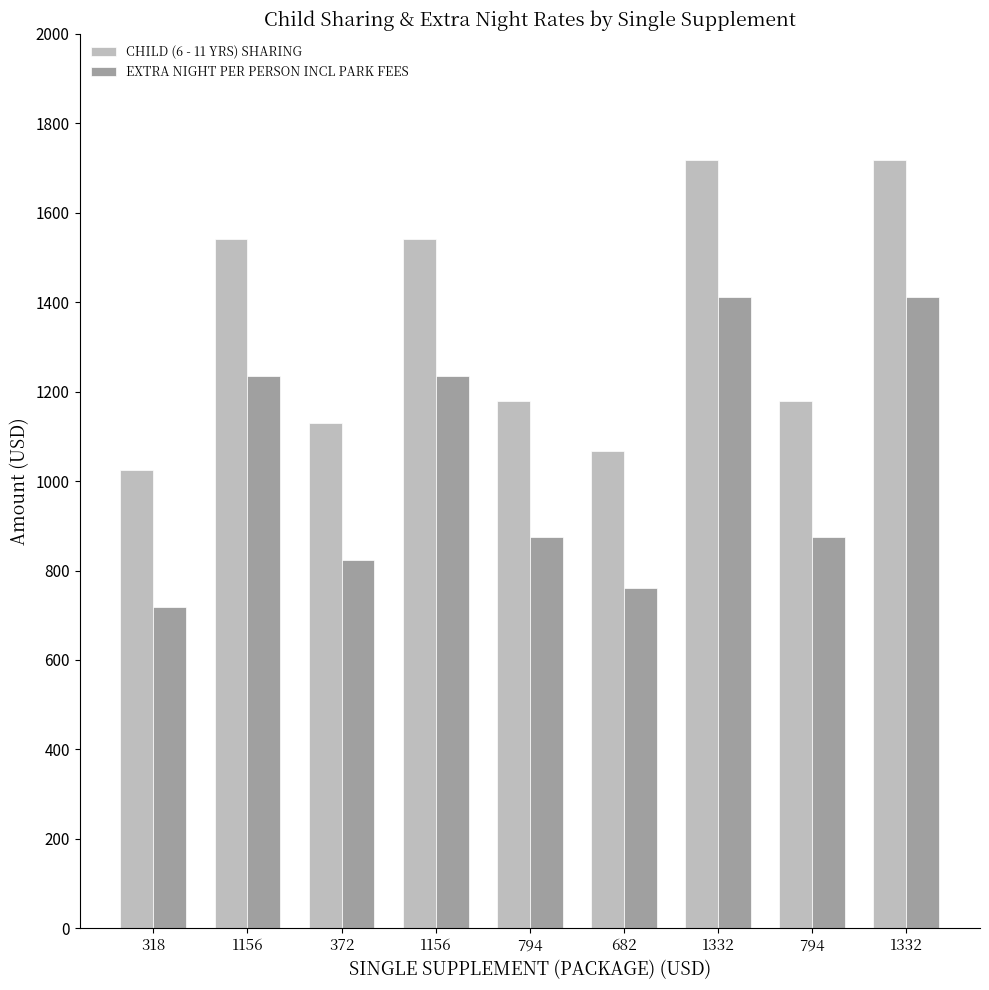

How many groups of bars are there?

9